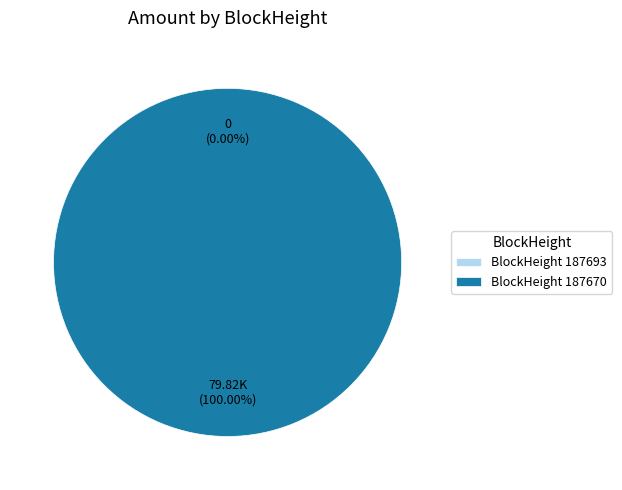

What is the smallest slice in the pie chart?

187693